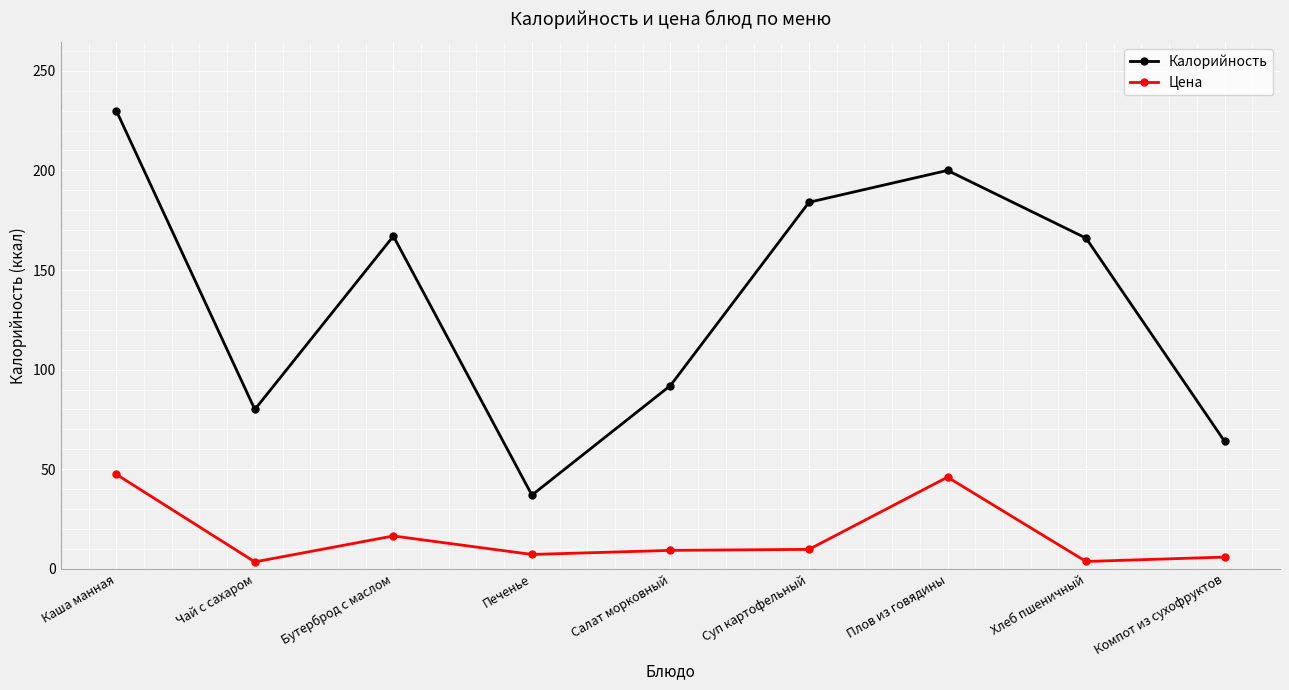

What is the sum of all Цена values?

149.2